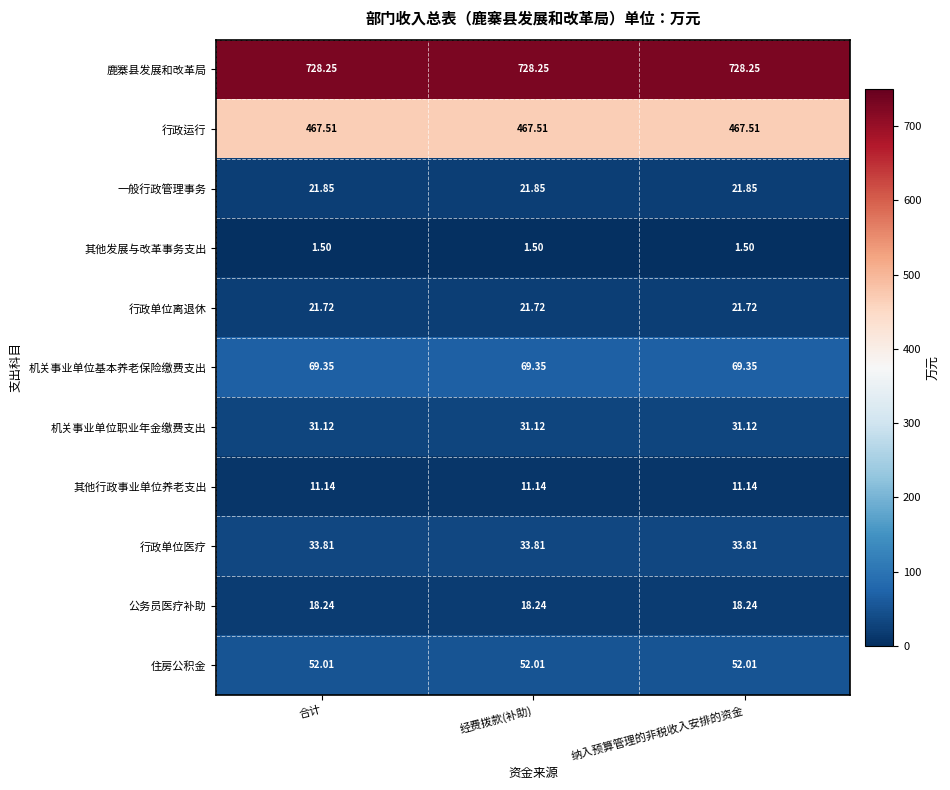

Which series has the largest total across all categories?

鹿寨县发展和改革局